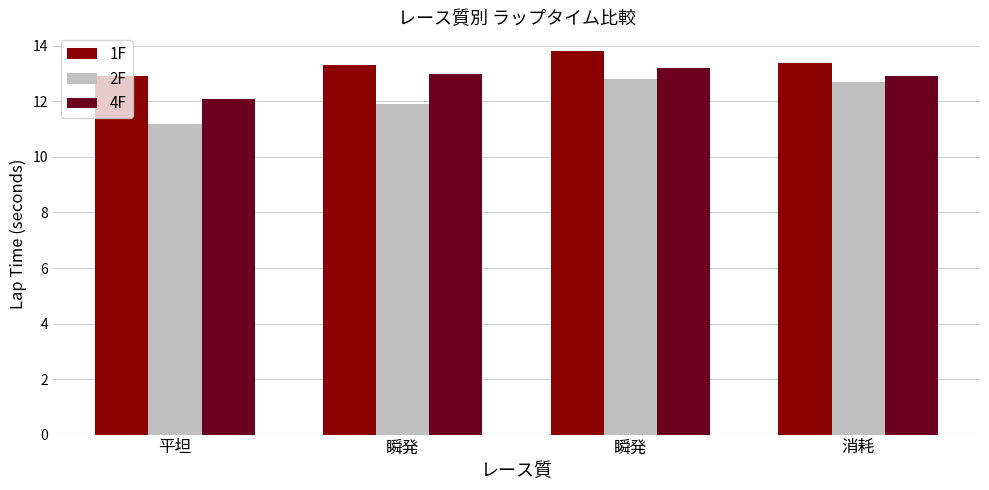

True or false: 1F has a value of 13.3 at 瞬発.

True